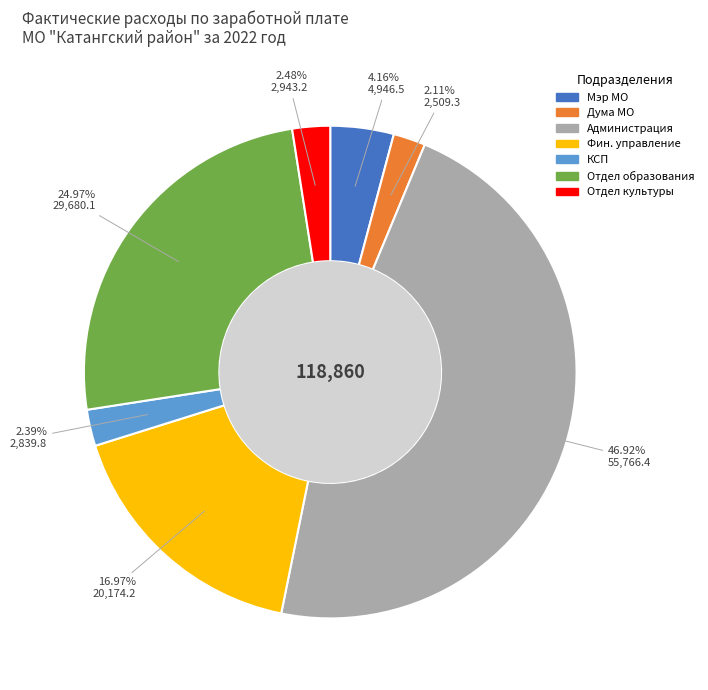

Count the number of slices in the pie.

7